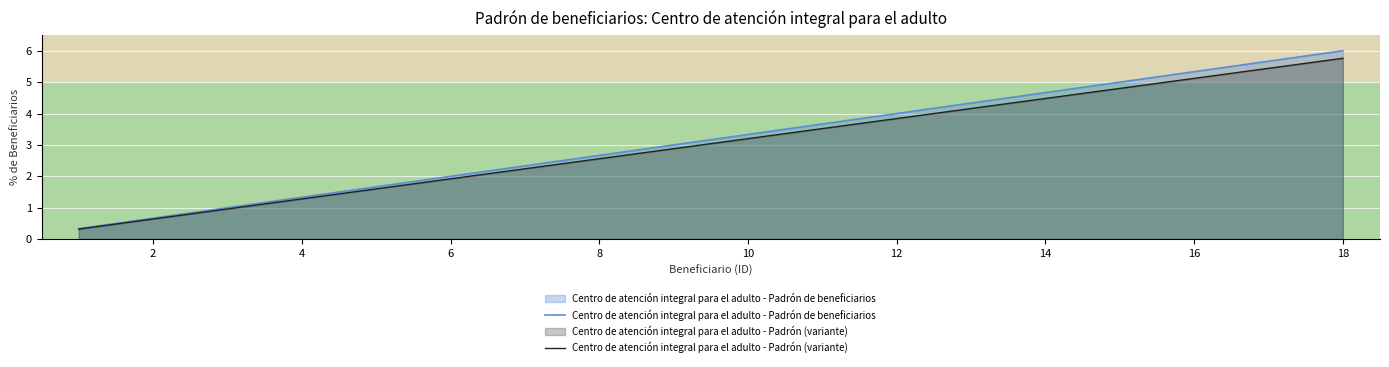

Which series has the largest range (max minus min)?

Centro de atención integral para el adulto - Padrón de beneficiarios